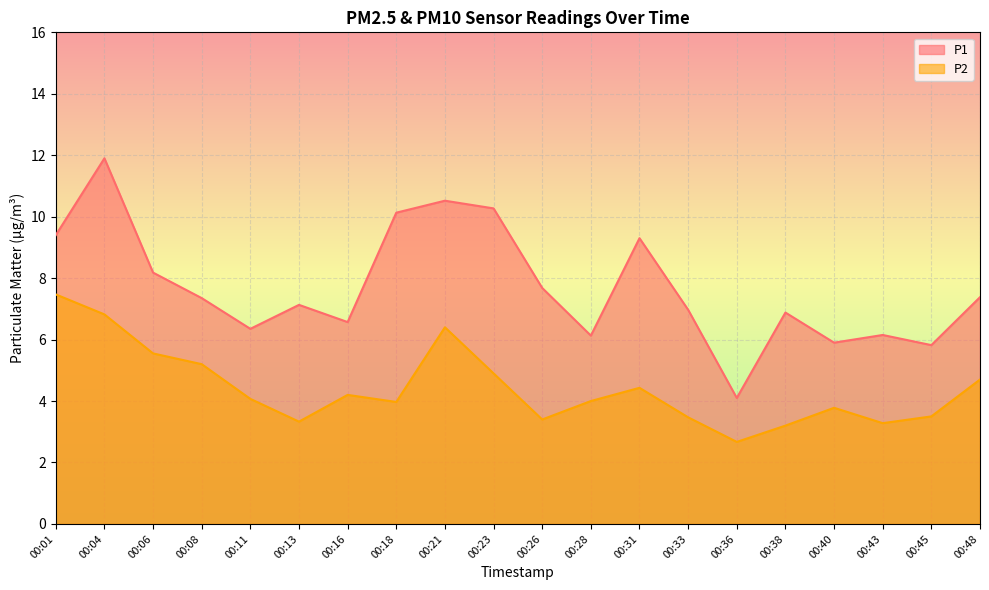

Does the chart display data point markers on the line(s)?

No